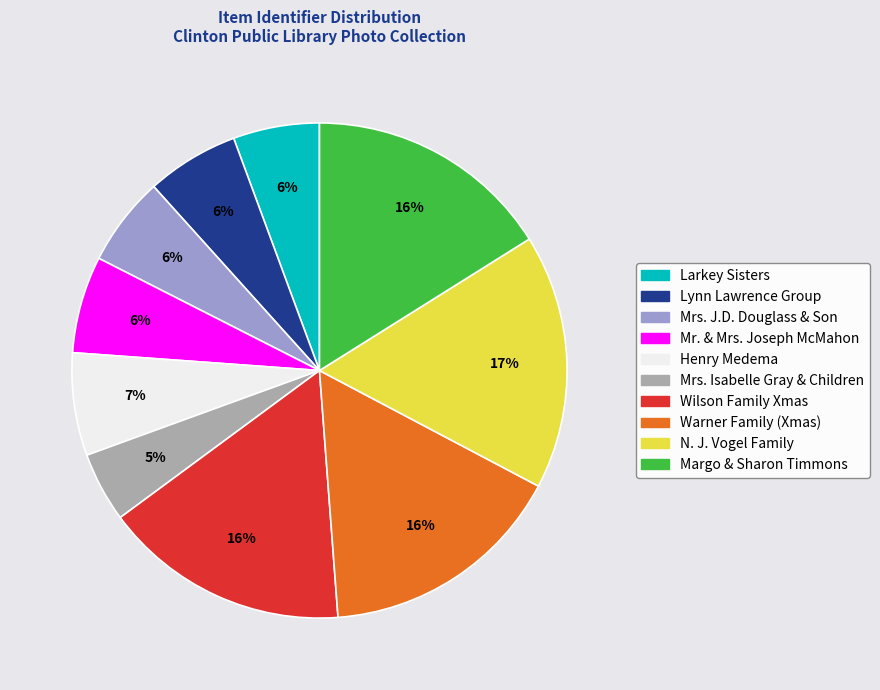

To the nearest percent, what is the difference between the largest and smallest slice percentages?

12%